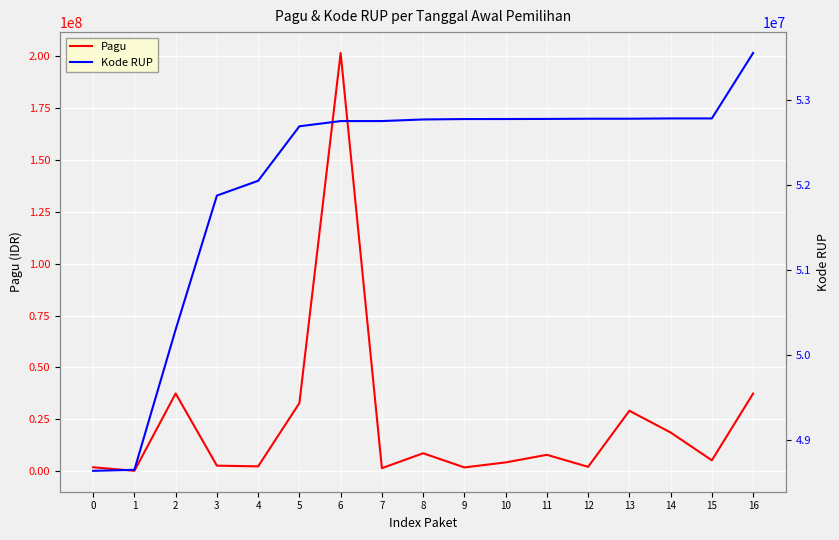

Where is Kode RUP nearest to the value 51091340?

3